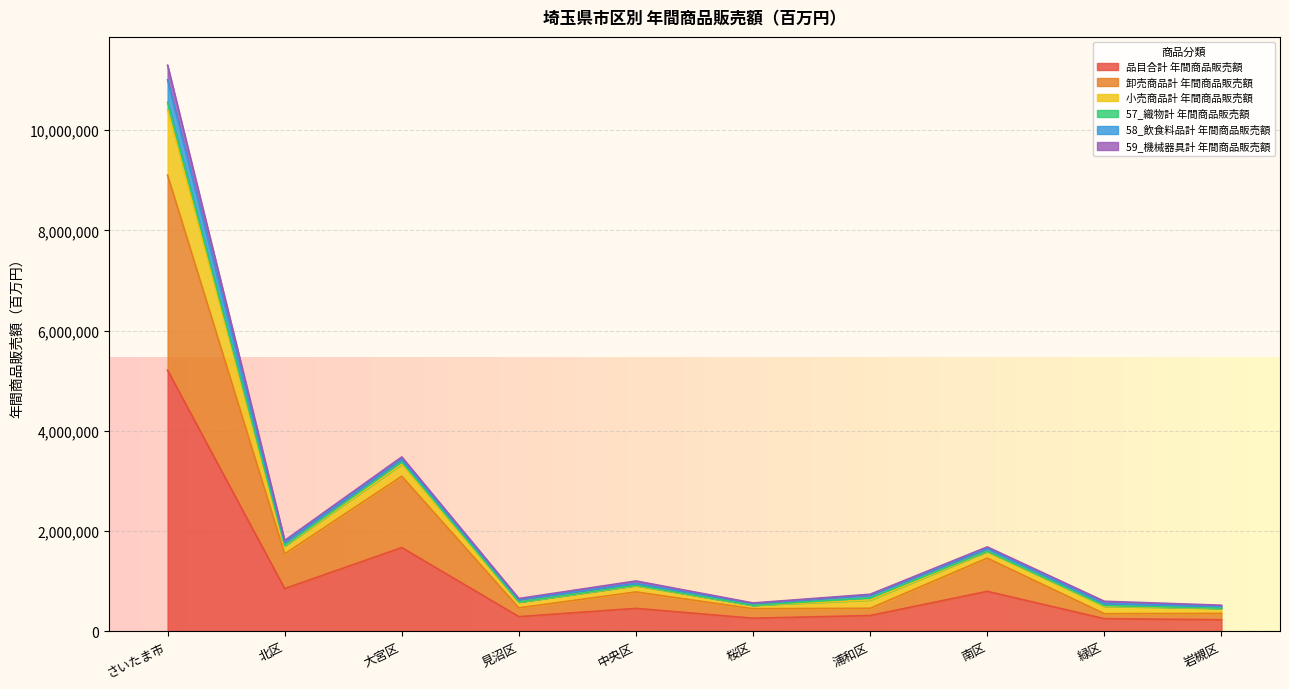

What is the highest value of the 品目合計 年間商品販売額 series?

5208988